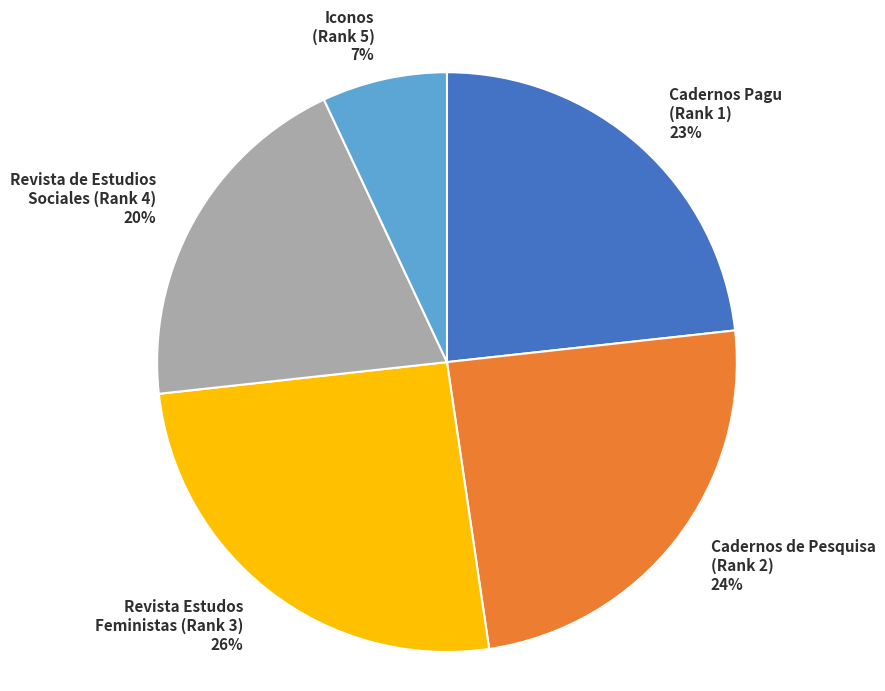

True or false: Cadernos de Pesquisa (Rank 2) 24% accounts for 16% of the total.

False